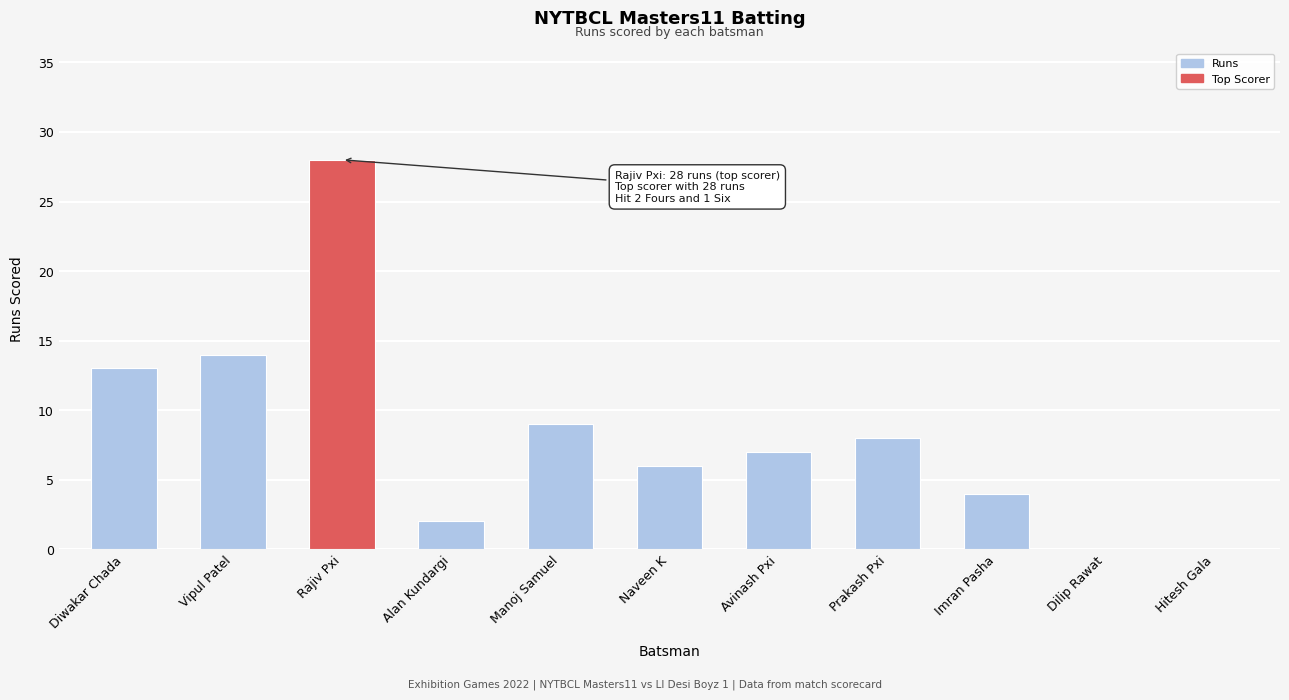

Are the bars horizontal?

No